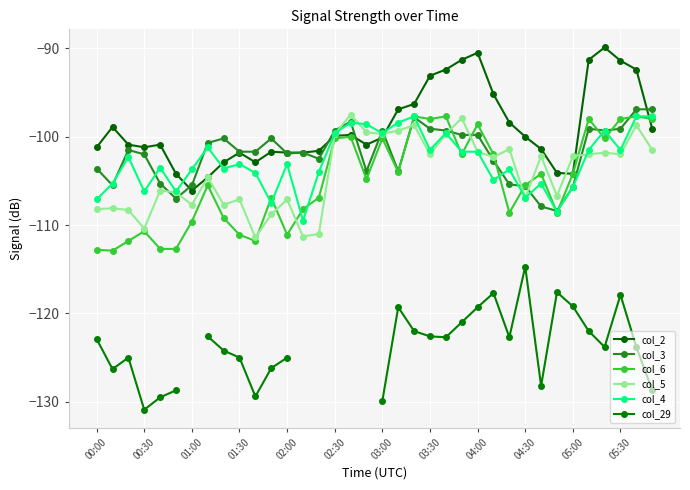

True or false: col_29 has more than 1 interior local peaks.

True